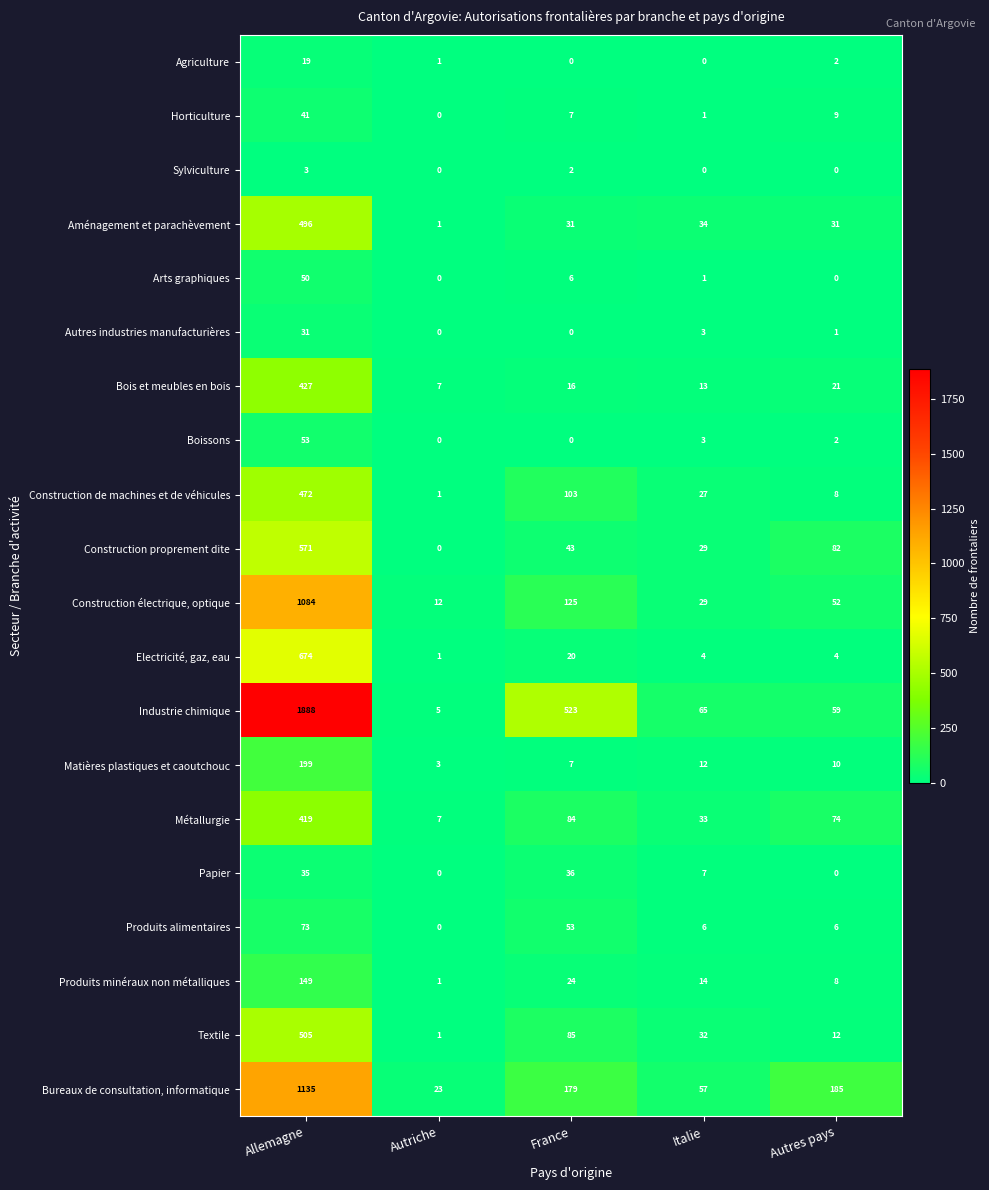

What is the difference between the highest and lowest values at Autres pays?

185